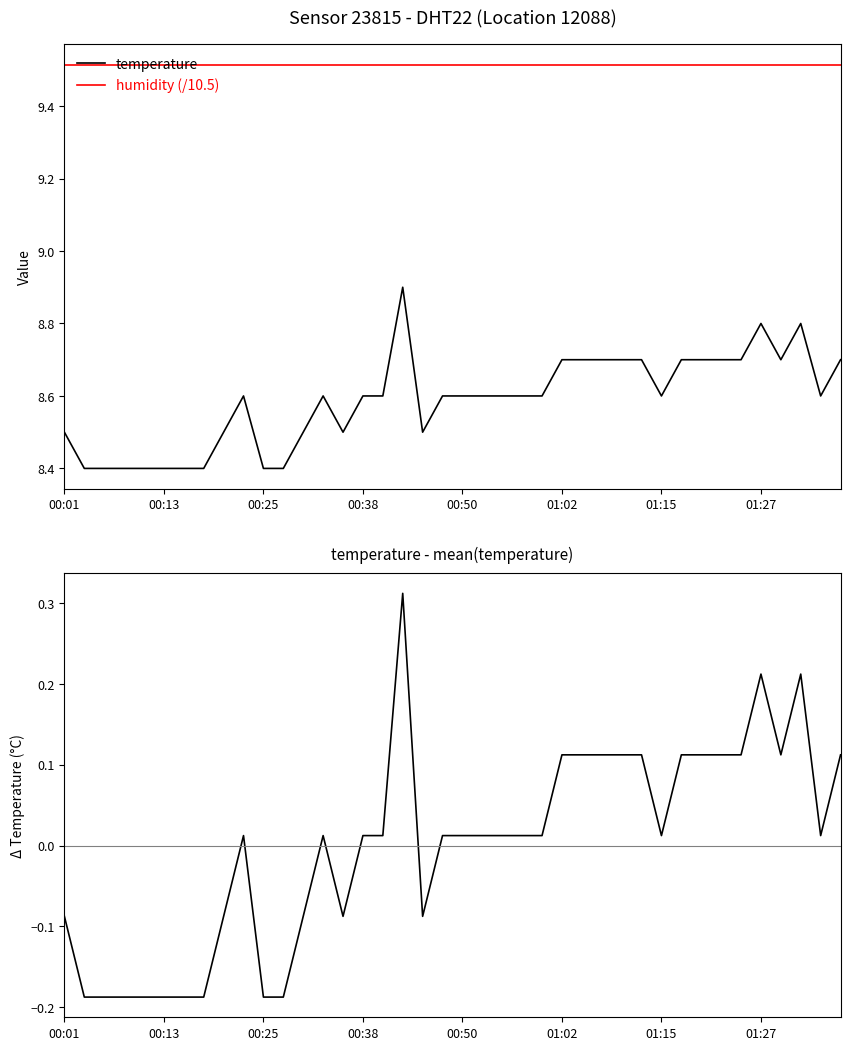

True or false: humidity (/10.5) and temperature intersect in this chart.

False